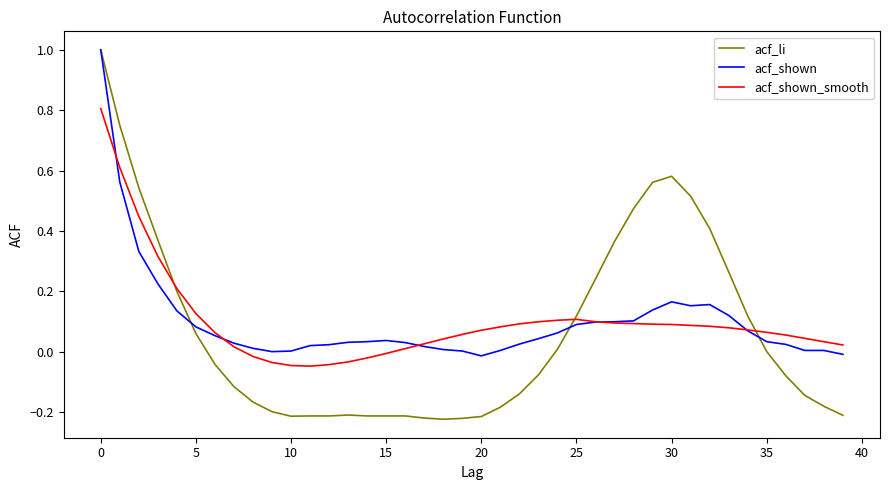

Does the chart display data point markers on the line(s)?

No